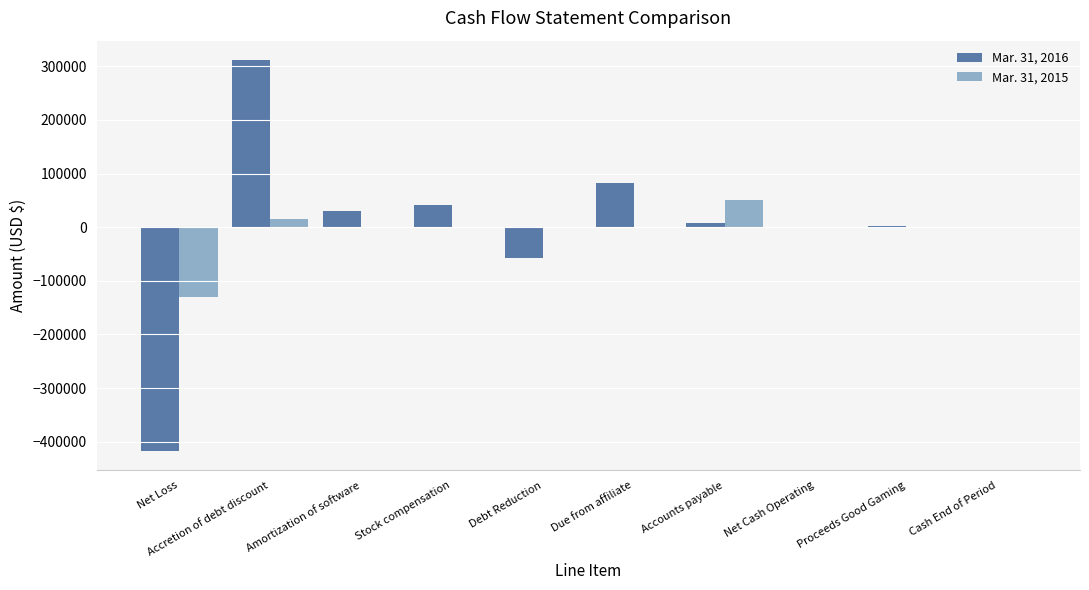

What are all the series names shown in the legend?

Mar. 31, 2016, Mar. 31, 2015